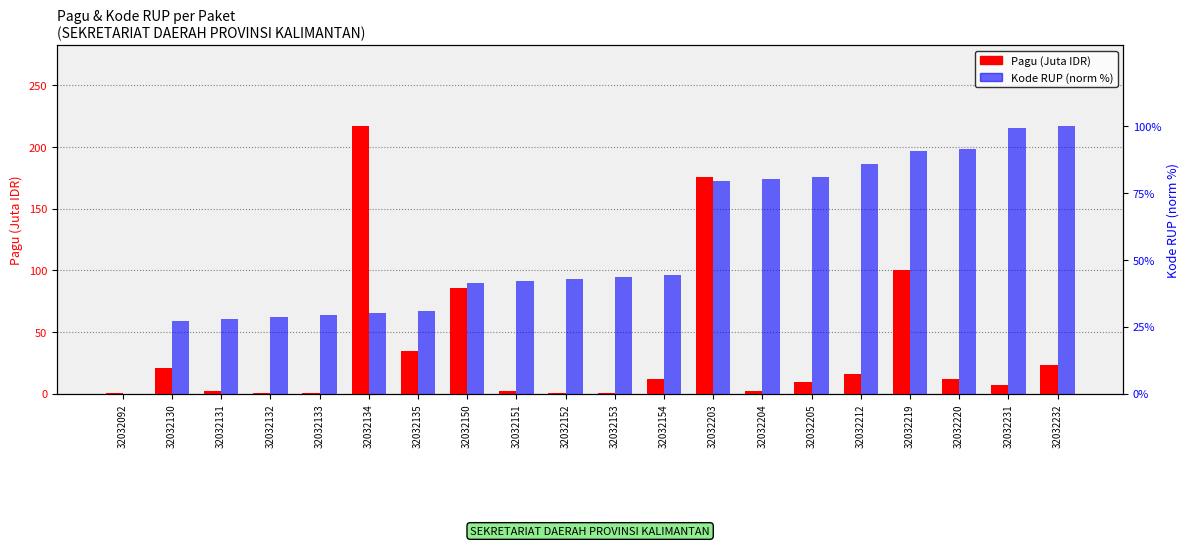

How many groups of bars are there?

20